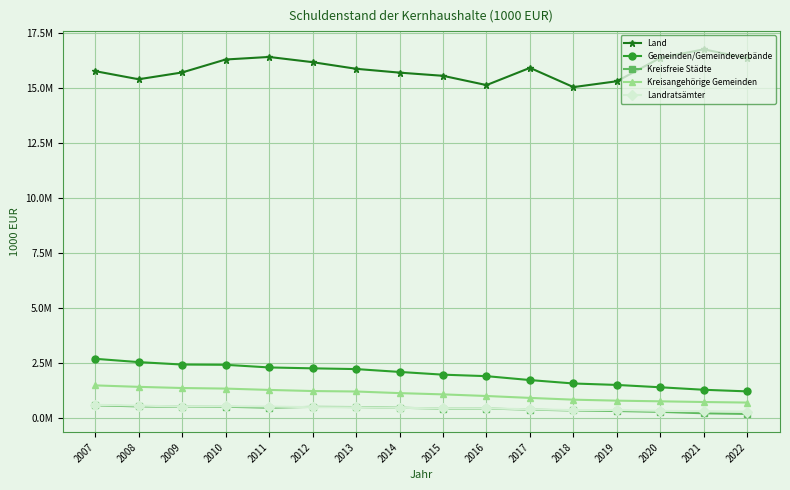

What are all the series names shown in the legend?

Land, Gemeinden/Gemeindeverbände, Kreisfreie Städte, Kreisangehörige Gemeinden, Landratsämter